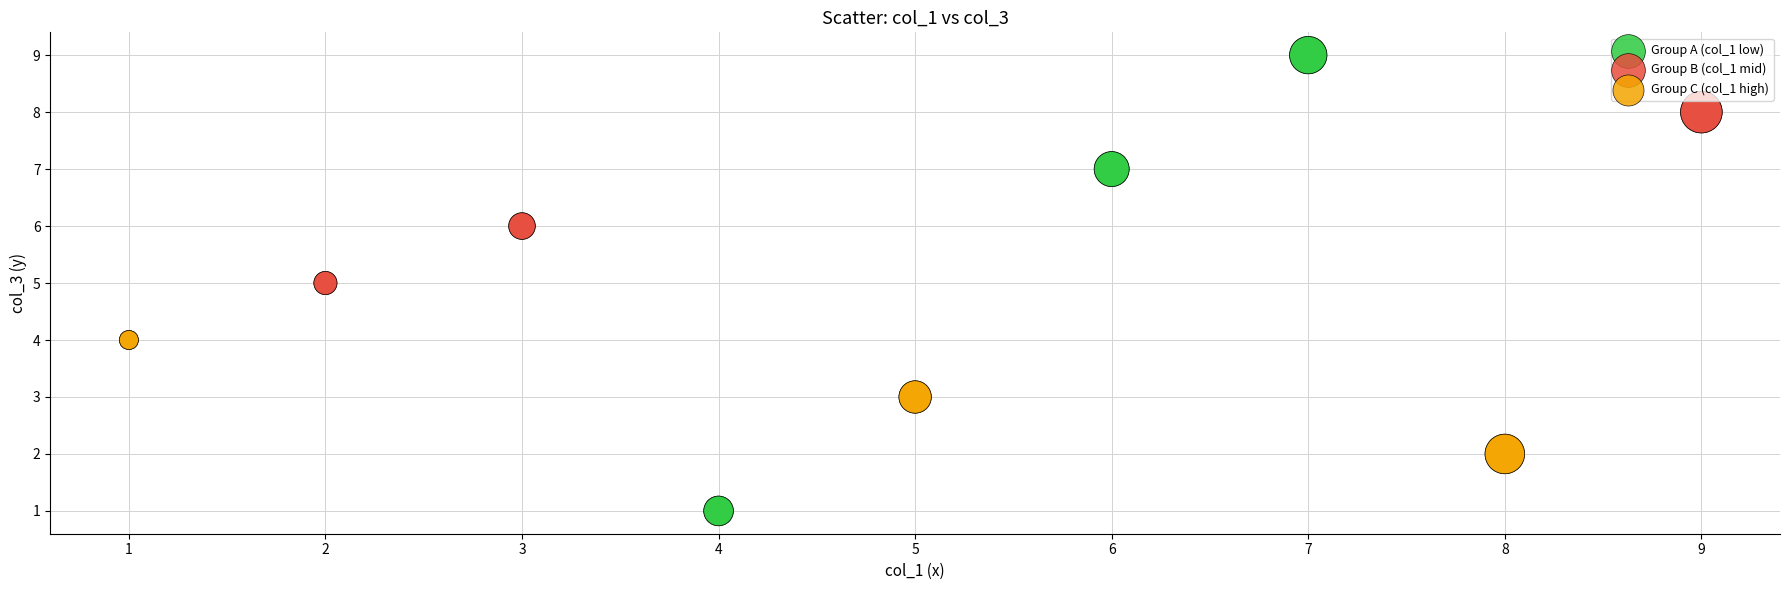

What are all the series names shown in the legend?

Group A (col_1 low), Group B (col_1 mid), Group C (col_1 high)